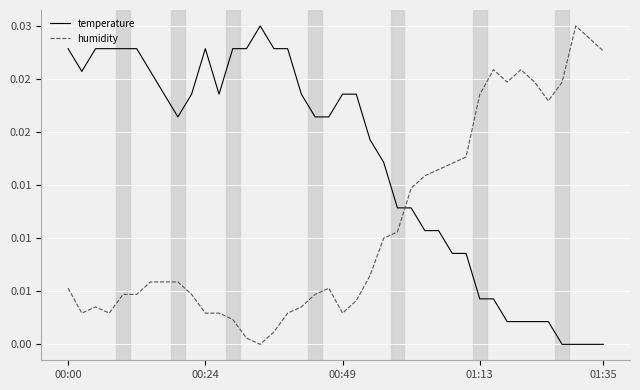

What is the label of the 5th point from the right?

35